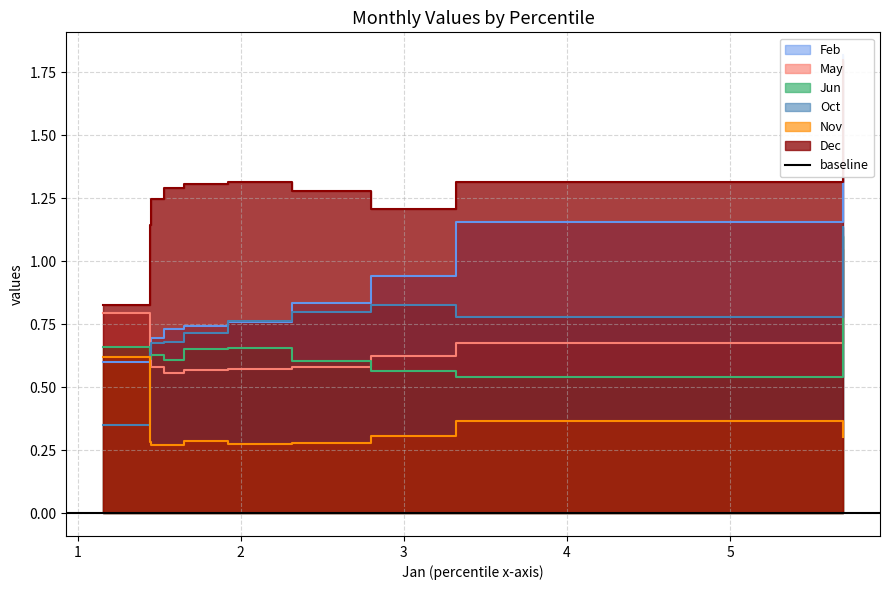

True or false: May has more than 2 points higher than both neighbors.

False